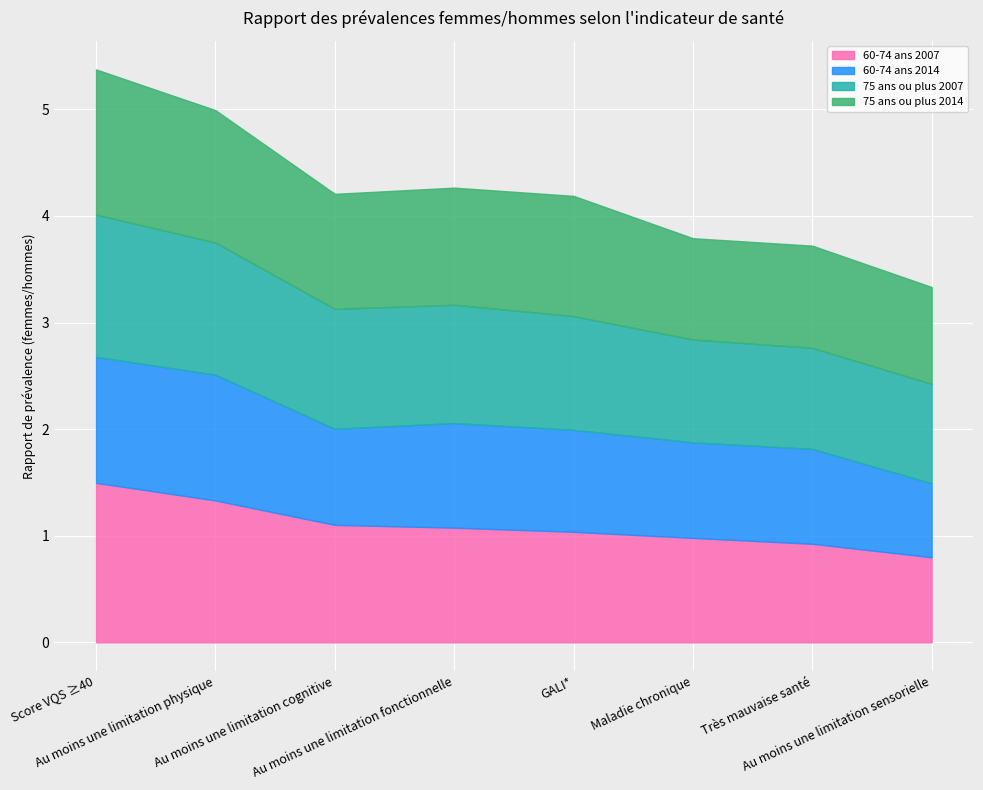

True or false: 60-74 ans 2014 and 75 ans ou plus 2007 intersect in this chart.

False